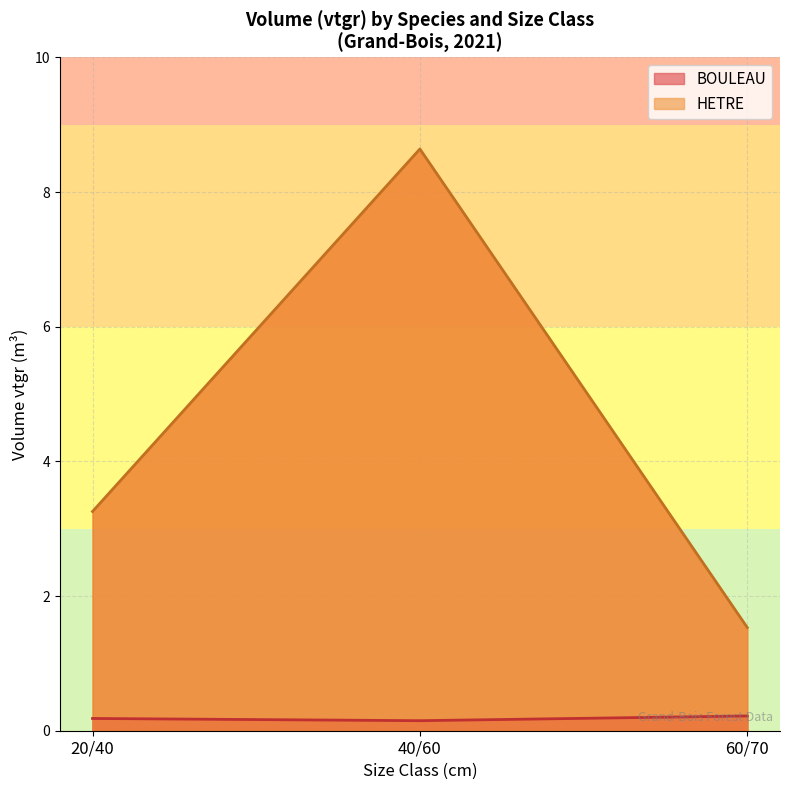

Where is HETRE nearest to the value 4?

20/40 